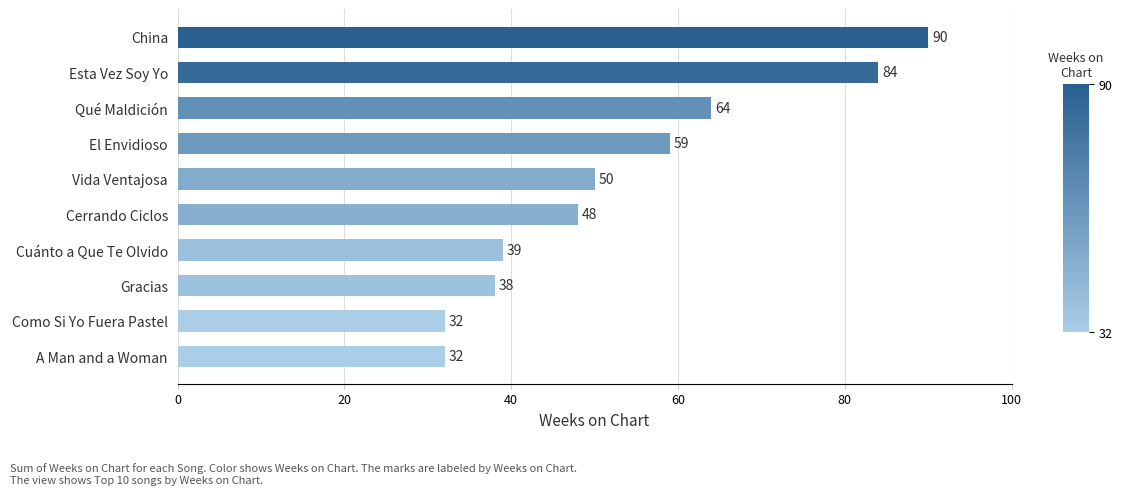

Is it true that the value at Vida Ventajosa is 78?

False